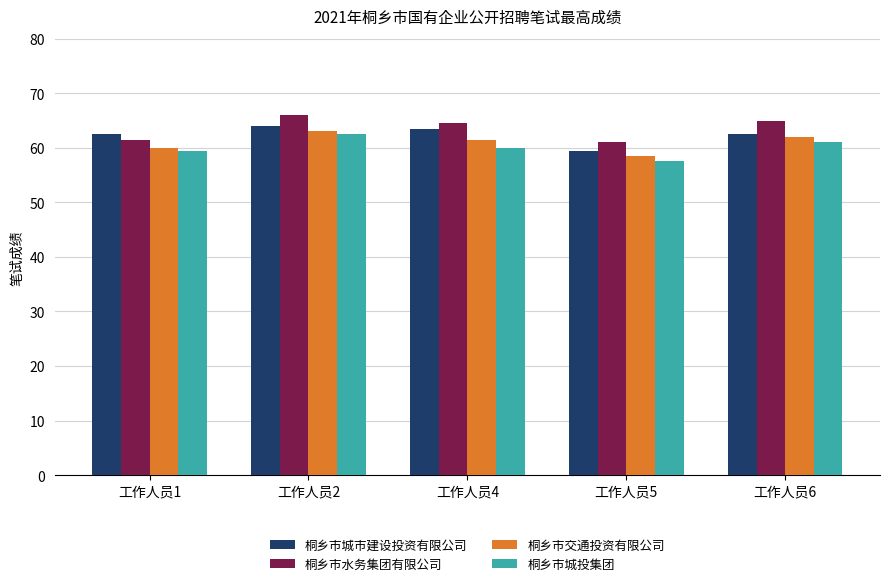

How many bars are there in total?

20